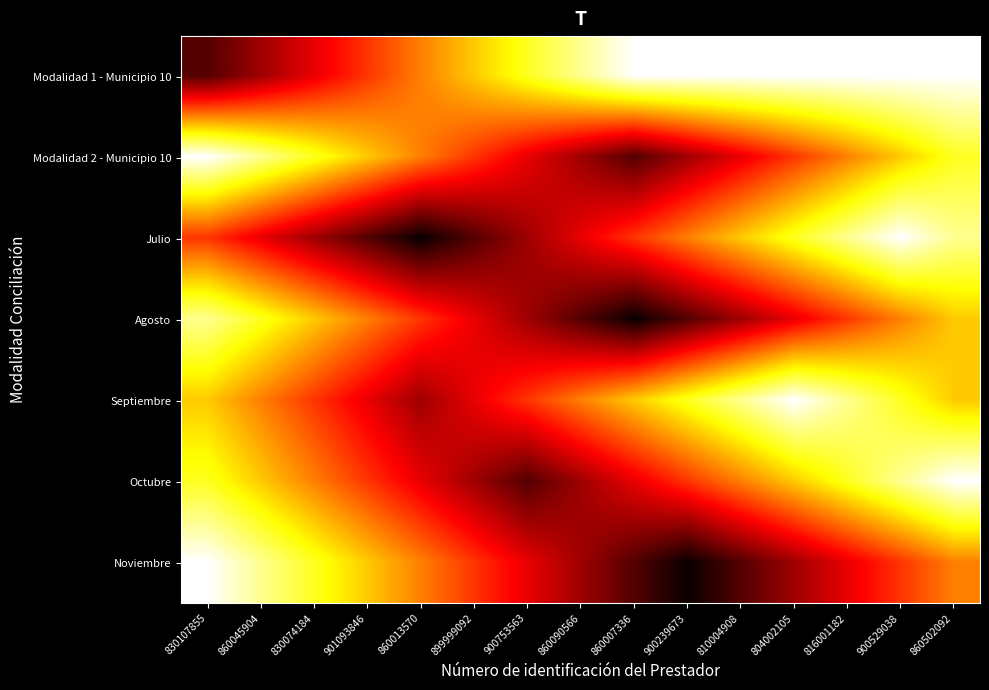

Reading left to right, list all the values displayed in this chart.

Modalidad 1 - Municipio 10: 830107855=8	860045904=7	830074184=6	901093846=5	860013570=4	899999092=3	900753563=2	860090566=1	860007336=0	900239673=0	810004908=0	804002105=0	816001182=0	900529038=0	860502092=0
Modalidad 2 - Municipio 10: 830107855=0	860045904=1	830074184=2	901093846=3	860013570=4	899999092=5	900753563=6	860090566=7	860007336=8	900239673=7	810004908=6	804002105=5	816001182=4	900529038=3	860502092=2
Julio: 830107855=5	860045904=6	830074184=7	901093846=8	860013570=9	899999092=8	900753563=7	860090566=6	860007336=5	900239673=4	810004908=3	804002105=2	816001182=1	900529038=0	860502092=1
Agosto: 830107855=1	860045904=2	830074184=3	901093846=4	860013570=5	899999092=6	900753563=7	860090566=8	860007336=9	900239673=8	810004908=7	804002105=6	816001182=5	900529038=4	860502092=3
Septiembre: 830107855=3	860045904=4	830074184=5	901093846=6	860013570=7	899999092=6	900753563=5	860090566=4	860007336=3	900239673=2	810004908=1	804002105=0	816001182=1	900529038=2	860502092=3
Octubre: 830107855=2	860045904=3	830074184=4	901093846=5	860013570=6	899999092=7	900753563=8	860090566=7	860007336=6	900239673=5	810004908=4	804002105=3	816001182=2	900529038=1	860502092=0
Noviembre: 830107855=0	860045904=1	830074184=2	901093846=3	860013570=4	899999092=5	900753563=6	860090566=7	860007336=8	900239673=9	810004908=8	804002105=7	816001182=6	900529038=5	860502092=4